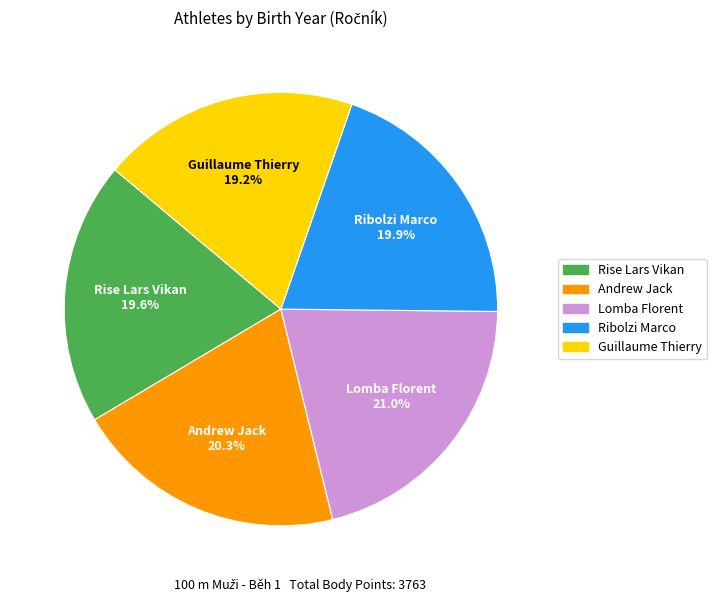

Combined, do Lomba Florent and Ribolzi Marco account for over 50%?

No